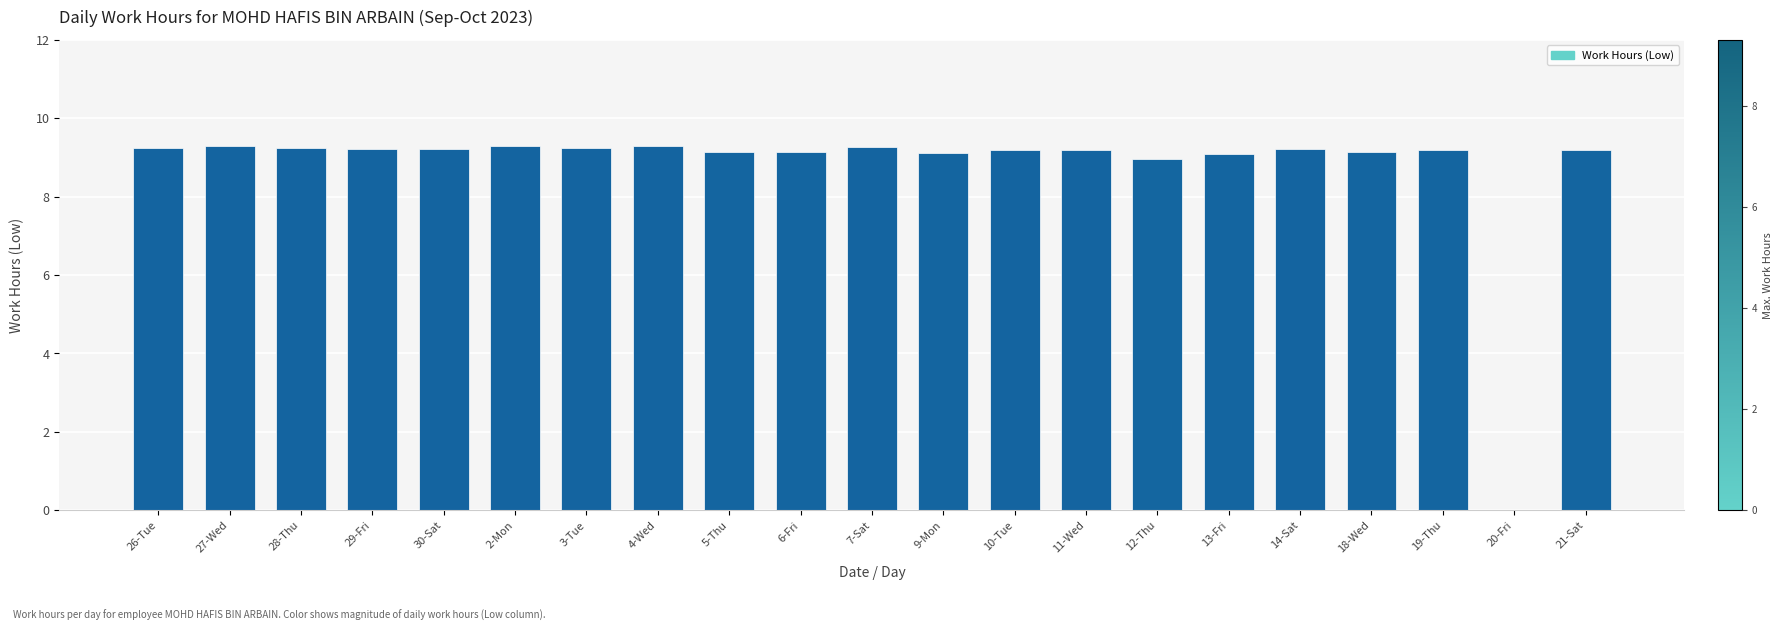

Approximately how many times larger is the value at 10-Tue compared to 26-Tue?

1.0